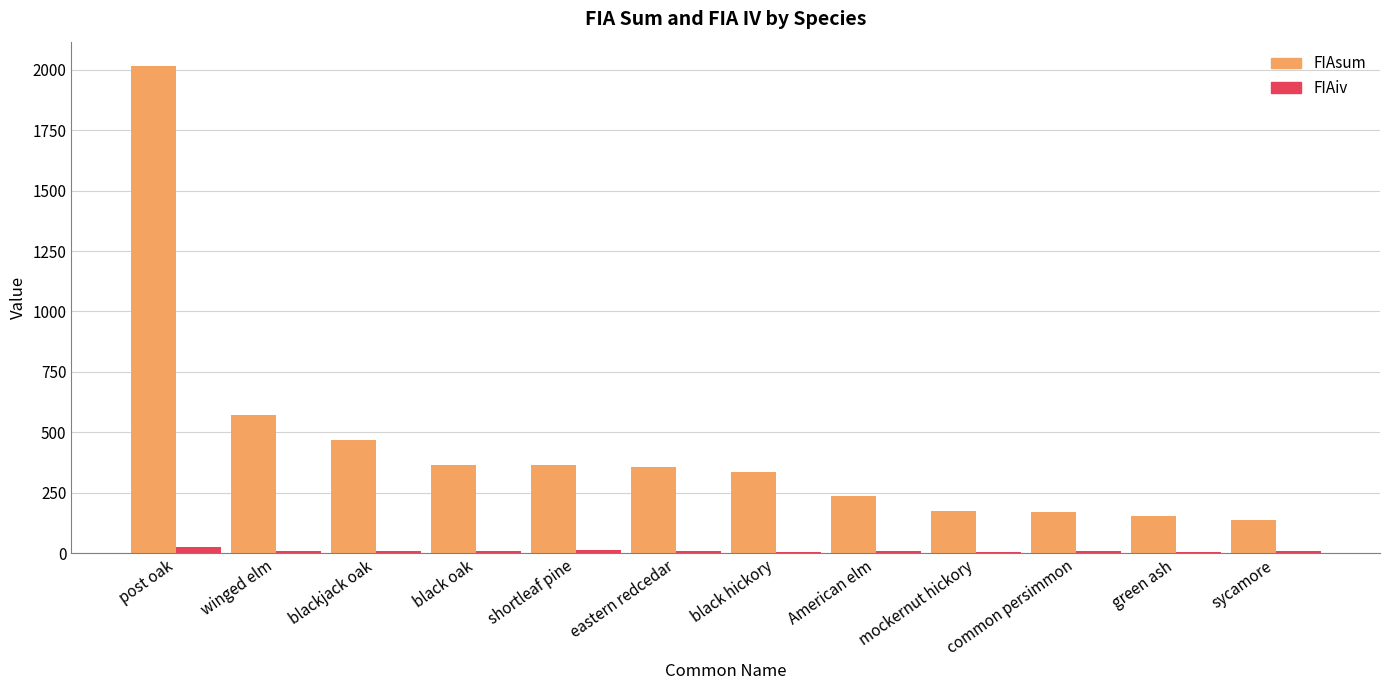

How many distinct data groups are displayed?

2